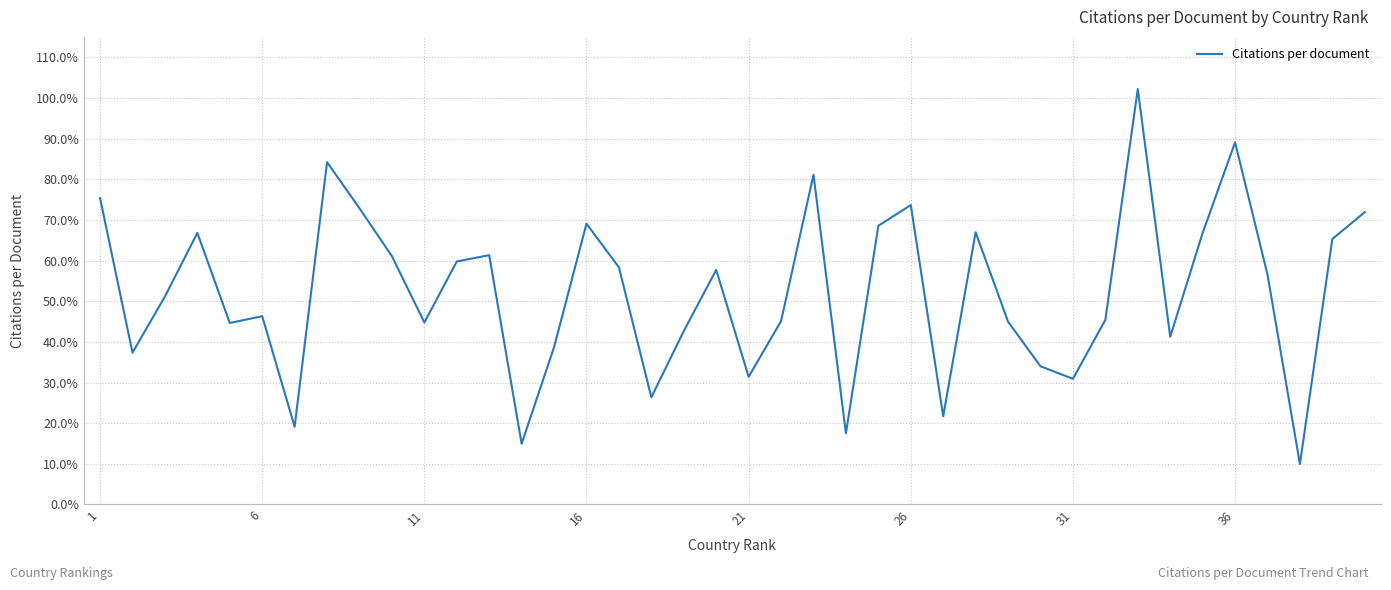

What is the maximum value shown in the chart?

102.2